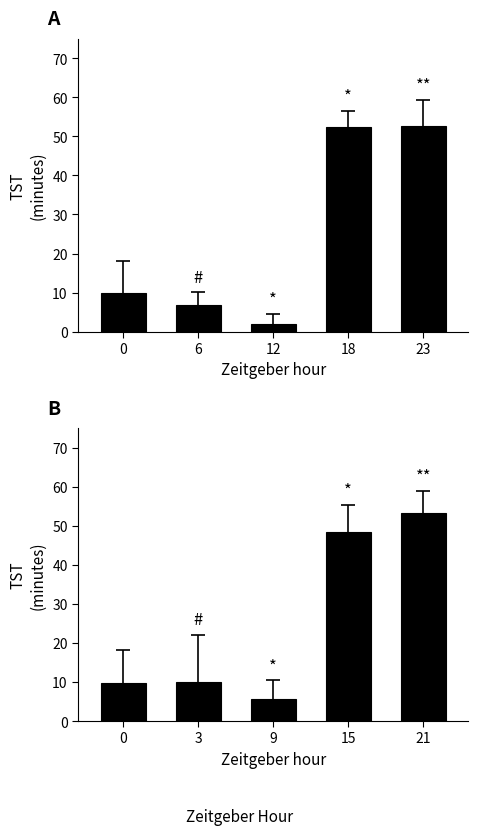

Which series has the largest total across all categories?

Mean TST (B)